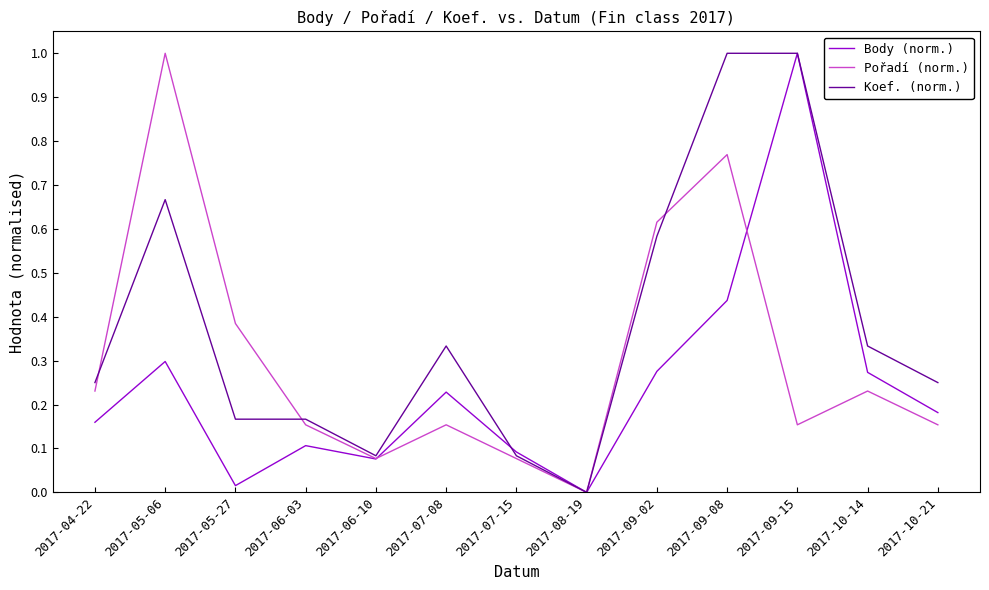

What are all the series names shown in the legend?

Body (norm.), Pořadí (norm.), Koef. (norm.)